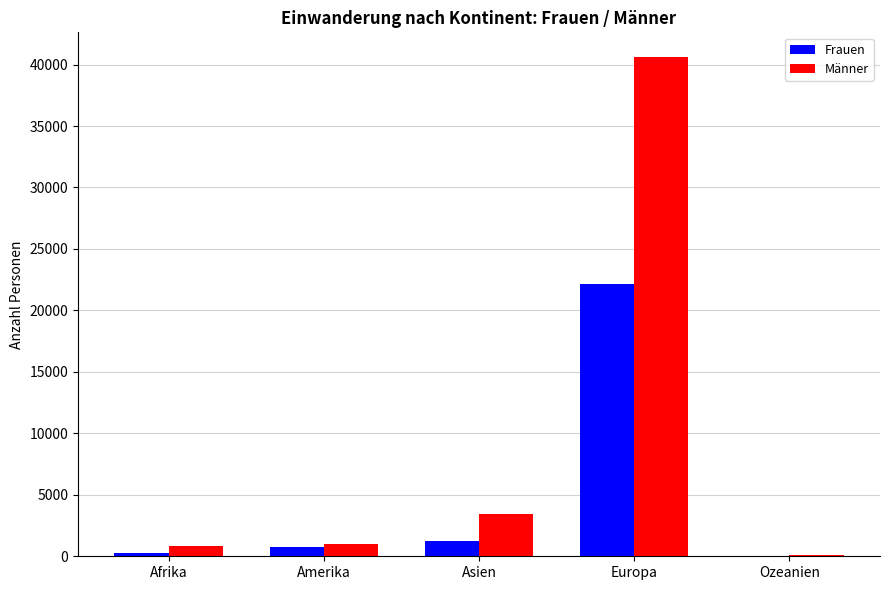

The Männer series shows 832 at Afrika. True or false?

True